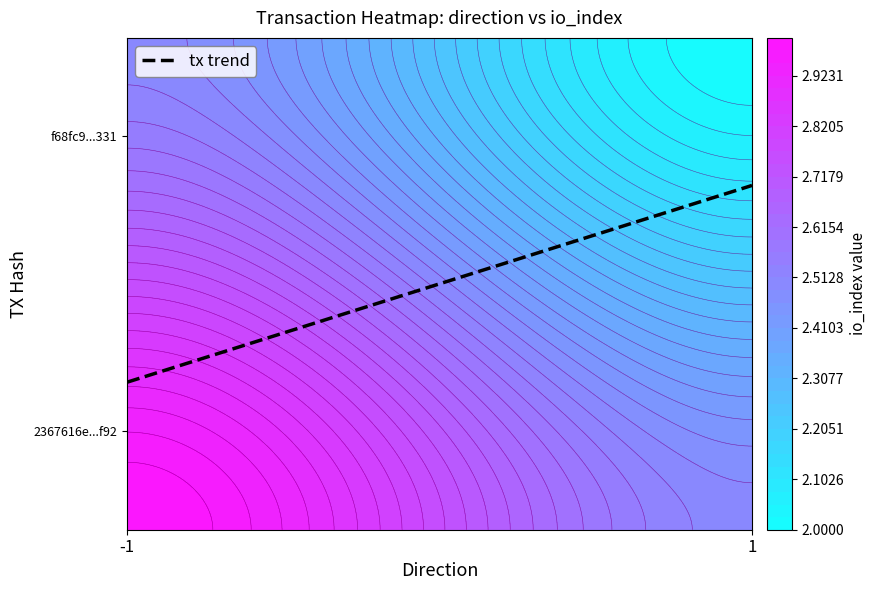

At 1, list the series in order from largest to smallest.

2367616e1ec3dfe323327076beecc64bd916f92, f68fc92a37e87fa3ac205625d356f76e519e331